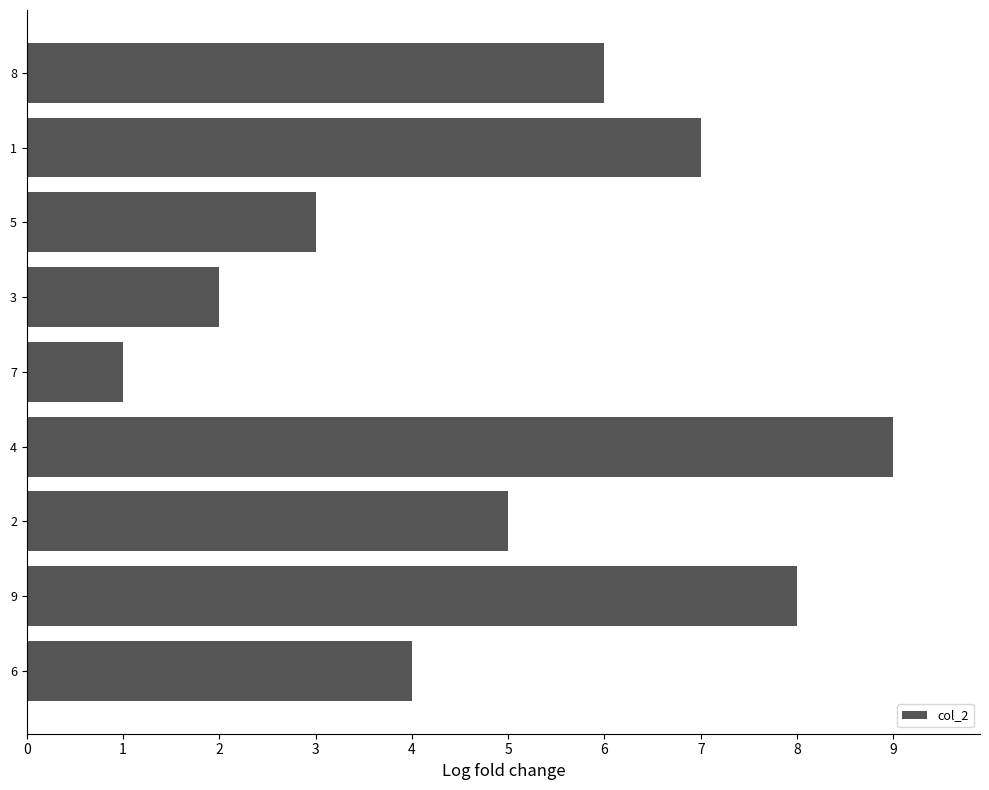

At which label is the value closest to 5?

2